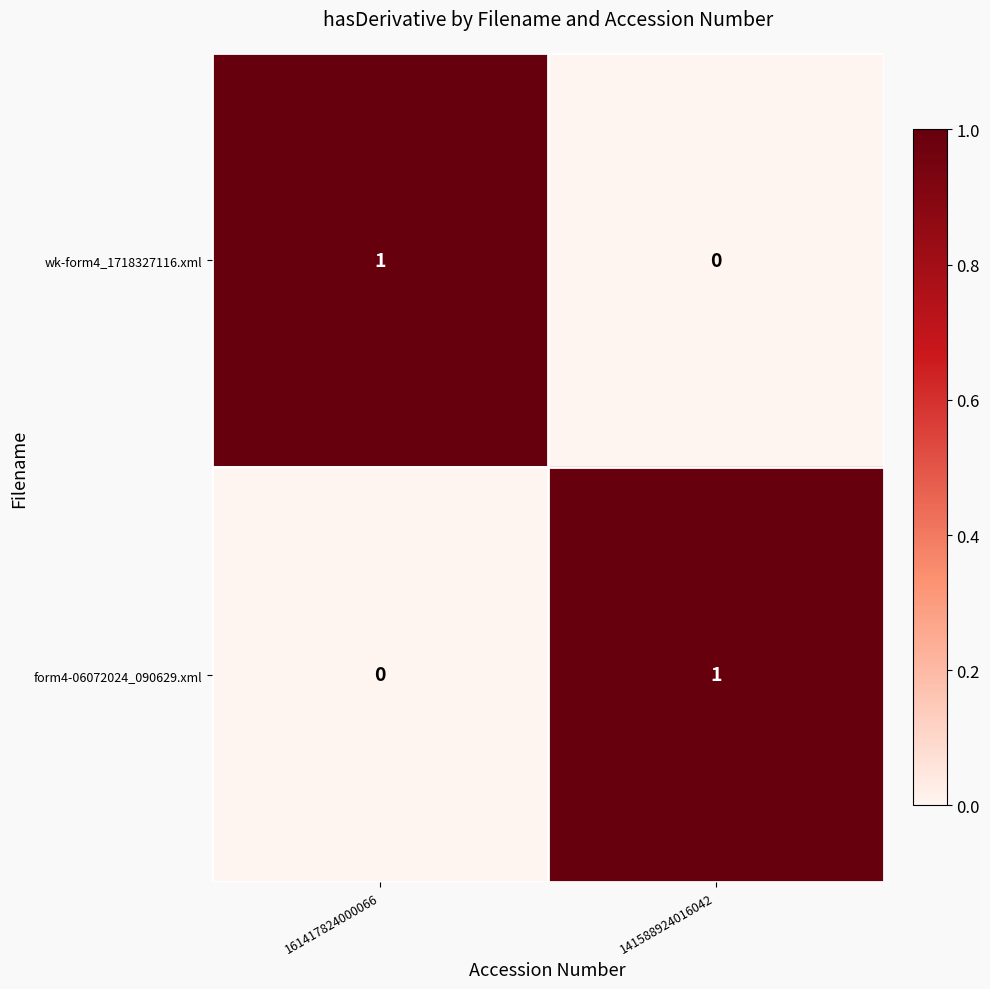

Where is form4-06072024_090629.xml nearest to the value 0?

161417824000066